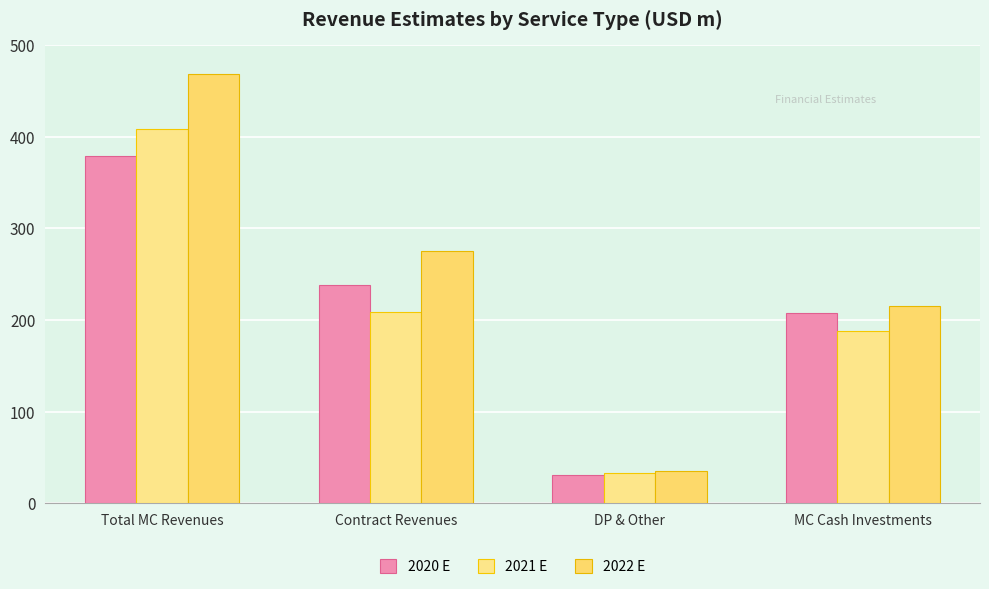

At how many categories does at least one series exceed 429?

1